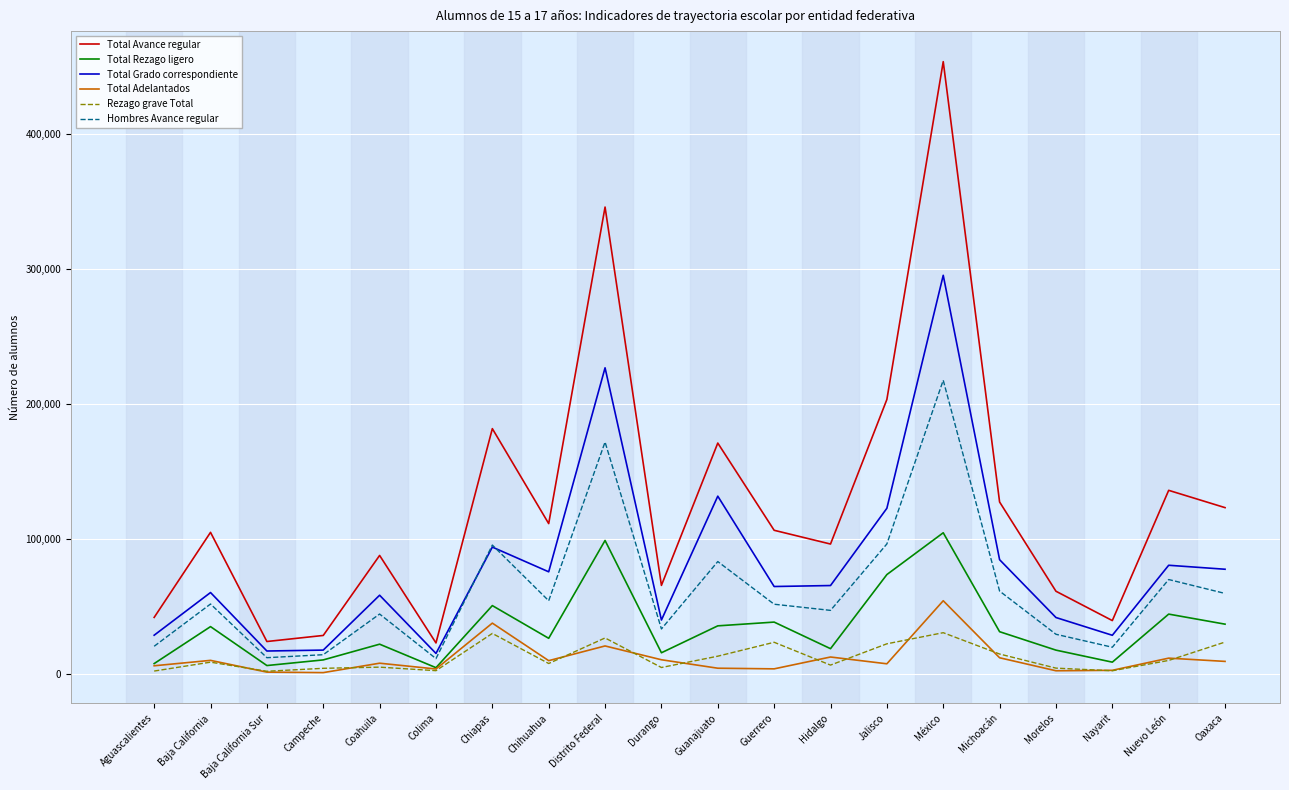

Between Chiapas and México, which series saw the biggest shift?

Total Avance regular